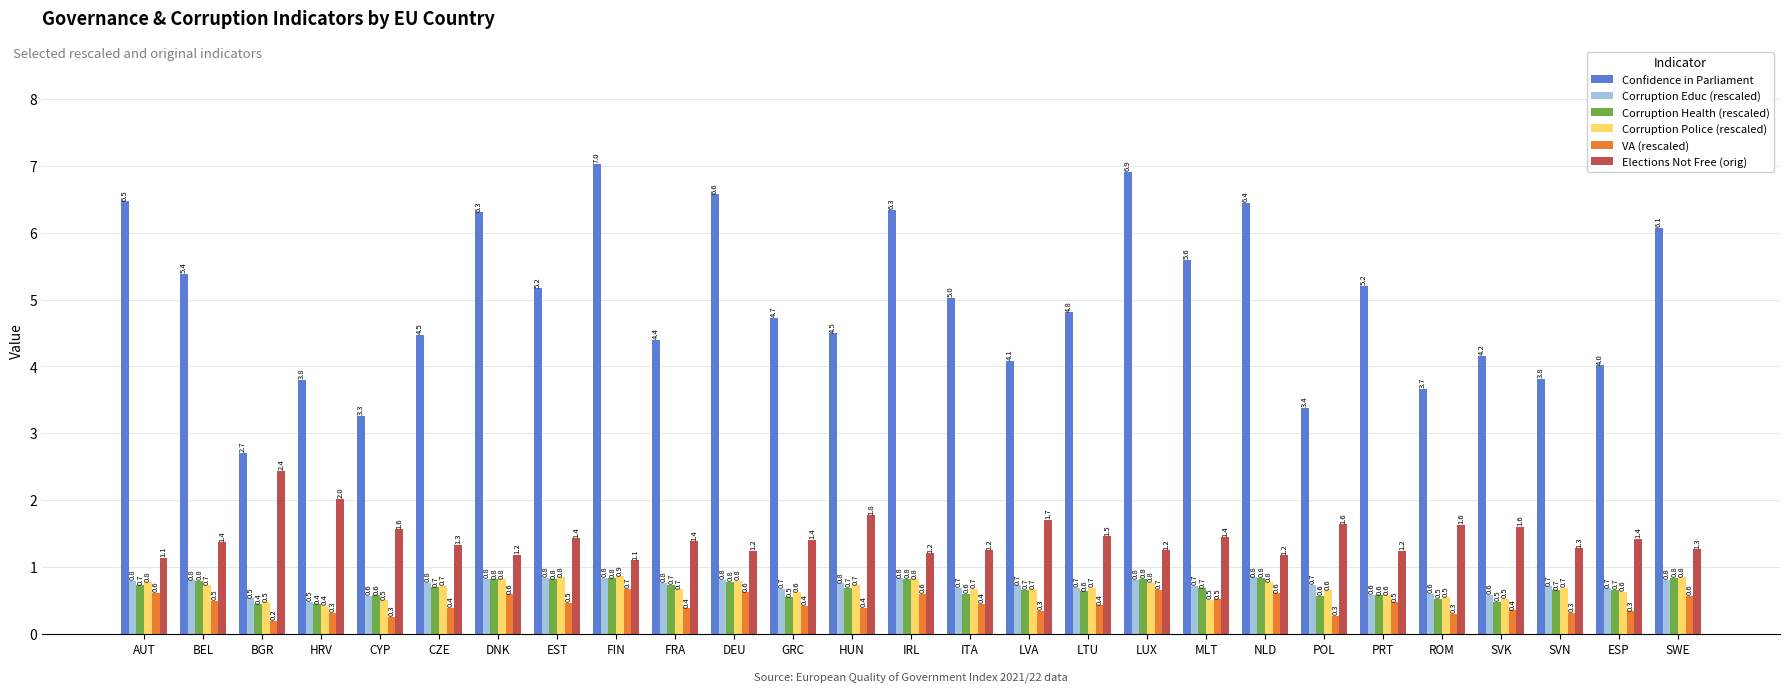

Which category has the lowest value in the Corruption Police (rescaled) series?

HRV